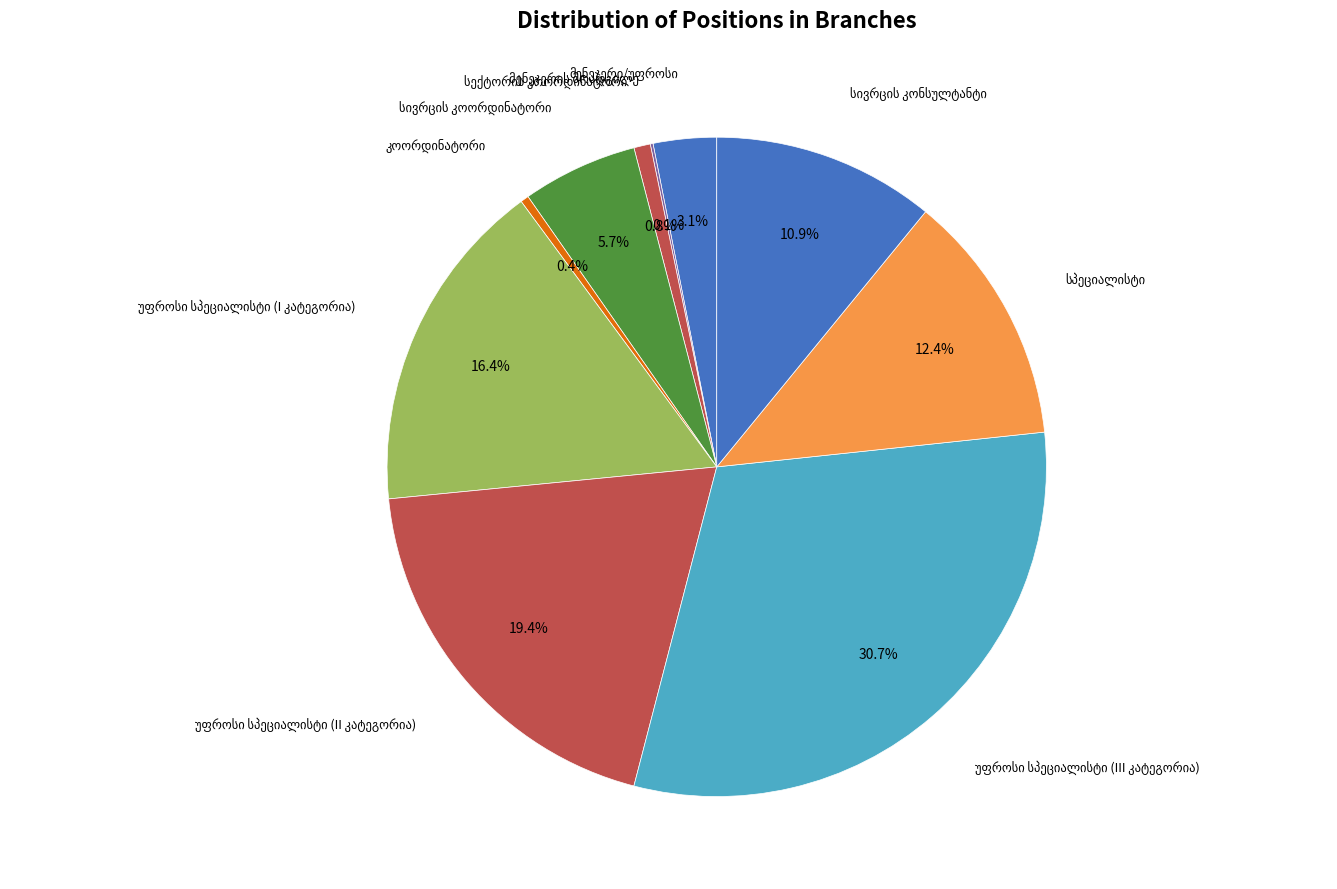

What is the change in value from კოორდინატორი to უფროსი სპეციალისტი (II კატეგორია)?

+141